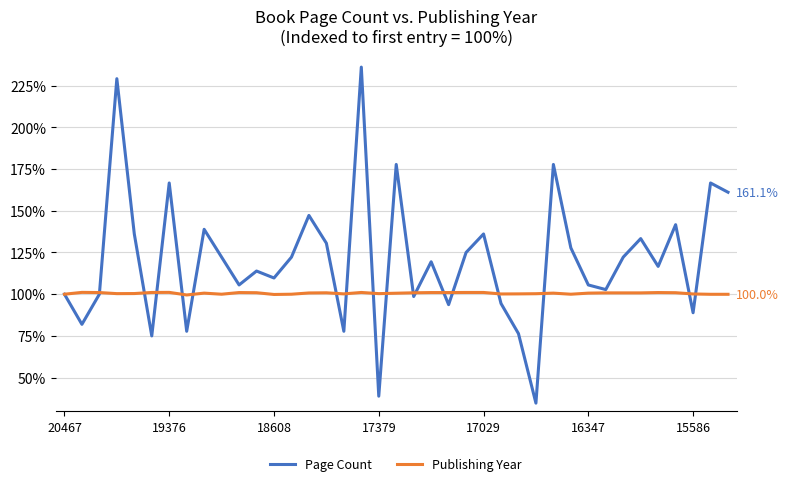

Which series has the largest range (max minus min)?

Page Count